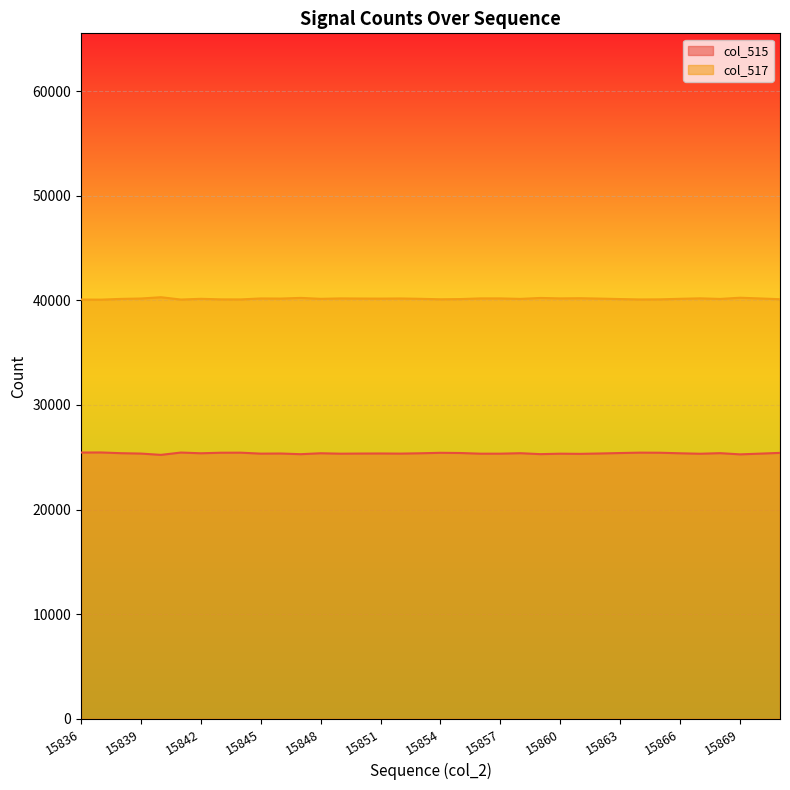

Reading left to right, list all the values displayed in this chart.

col_515: 25453	25461	25391	25354	25230	25452	25383	25435	25440	25348	25360	25295	25384	25343	25356	25363	25350	25383	25427	25408	25343	25344	25390	25300	25343	25326	25363	25406	25443	25433	25382	25337	25394	25279	25348	25421
col_517: 40082	40074	40144	40181	40305	40083	40152	40100	40095	40187	40175	40240	40151	40192	40179	40172	40185	40152	40108	40127	40192	40191	40145	40235	40192	40209	40172	40129	40092	40102	40153	40198	40141	40256	40187	40114